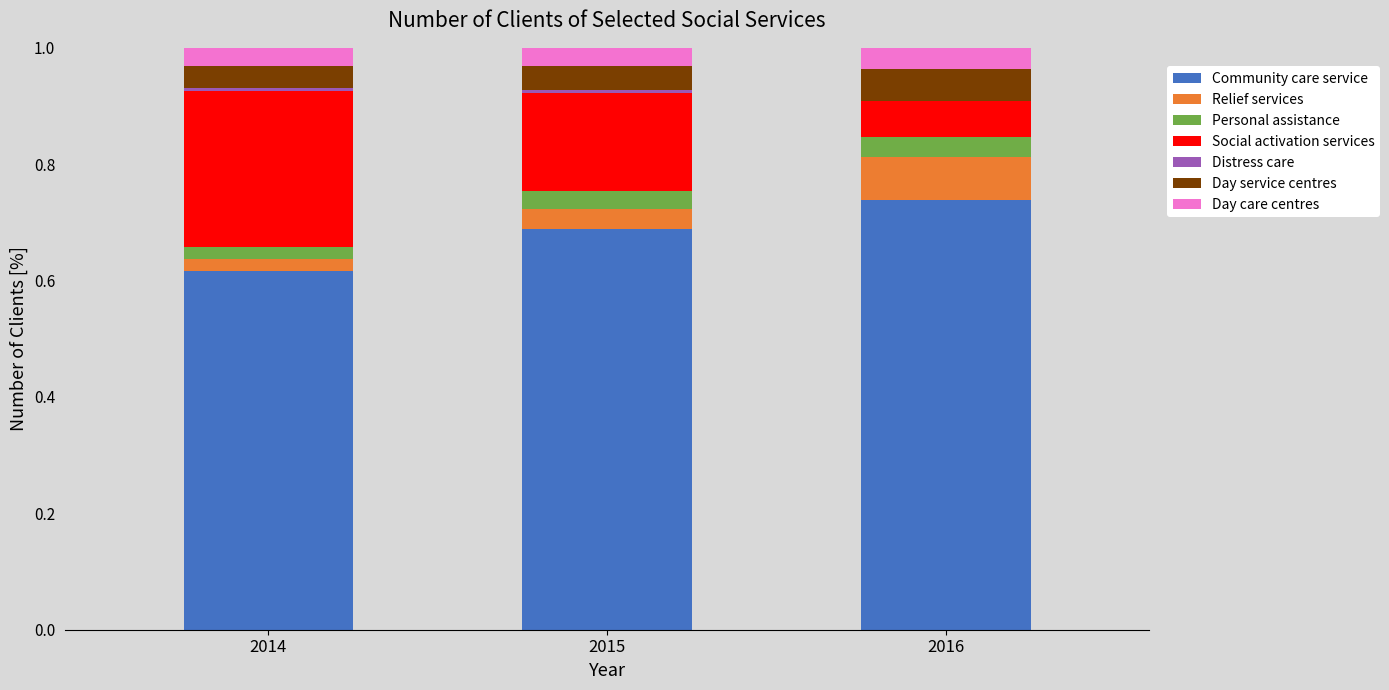

Which category has the highest value in the Community care service series?

2016